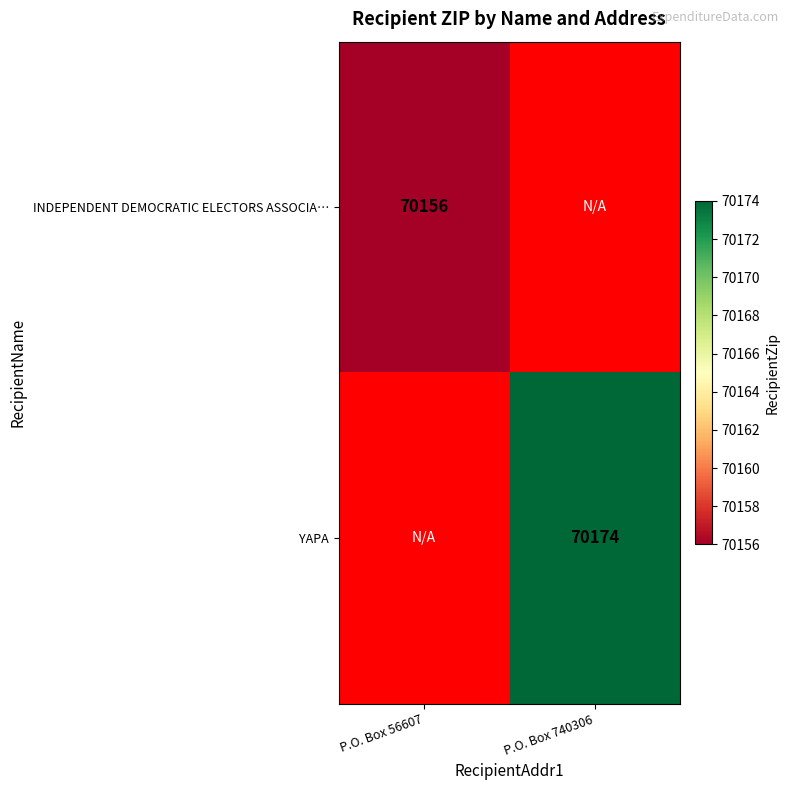

The value of INDEPENDENT DEMOCRATIC ELECTORS ASSOCIA… at P.O. Box 56607 is 103663. True or false?

False